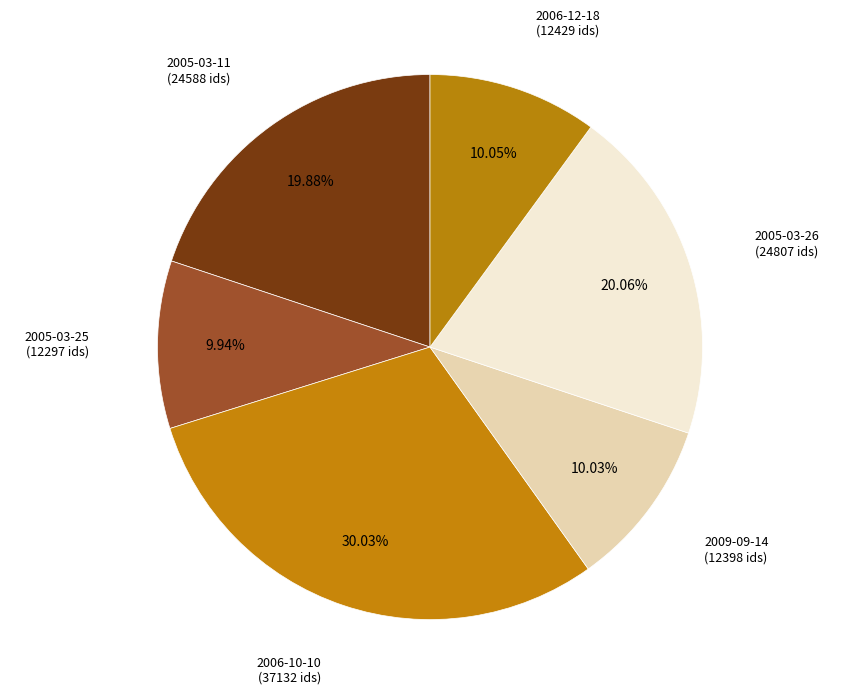

Is there a majority slice in this chart?

No